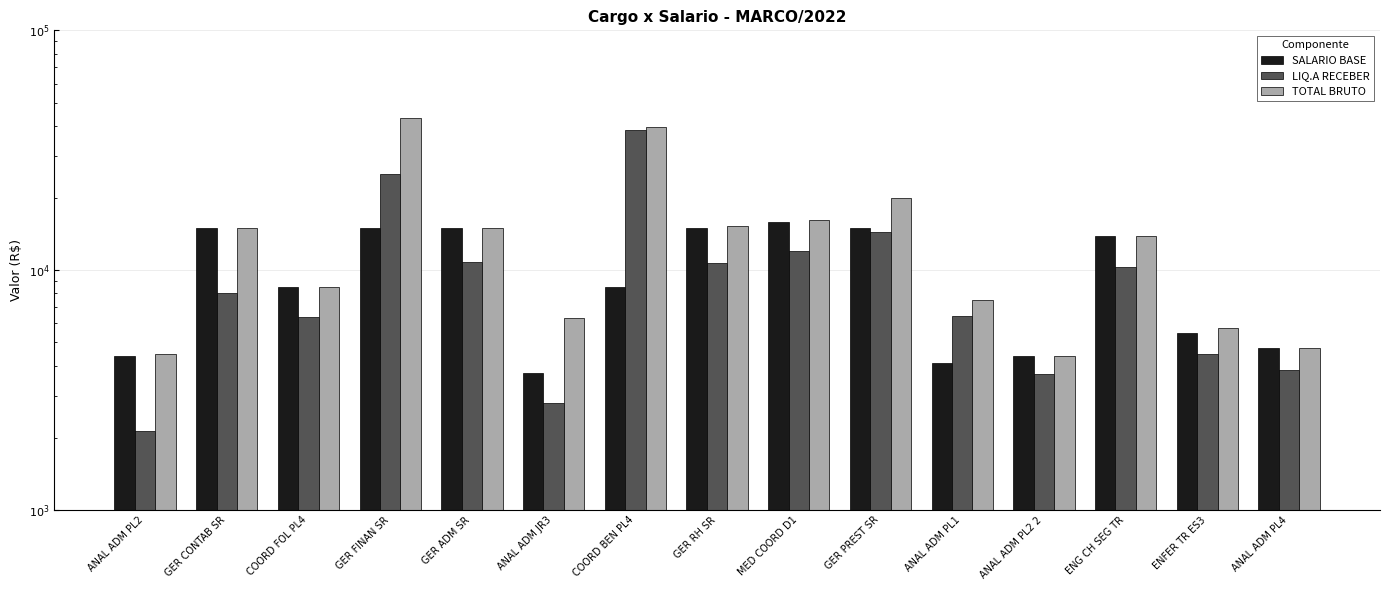

Is it true that SALARIO BASE equals 15026.3 at GER CONTAB SR?

True